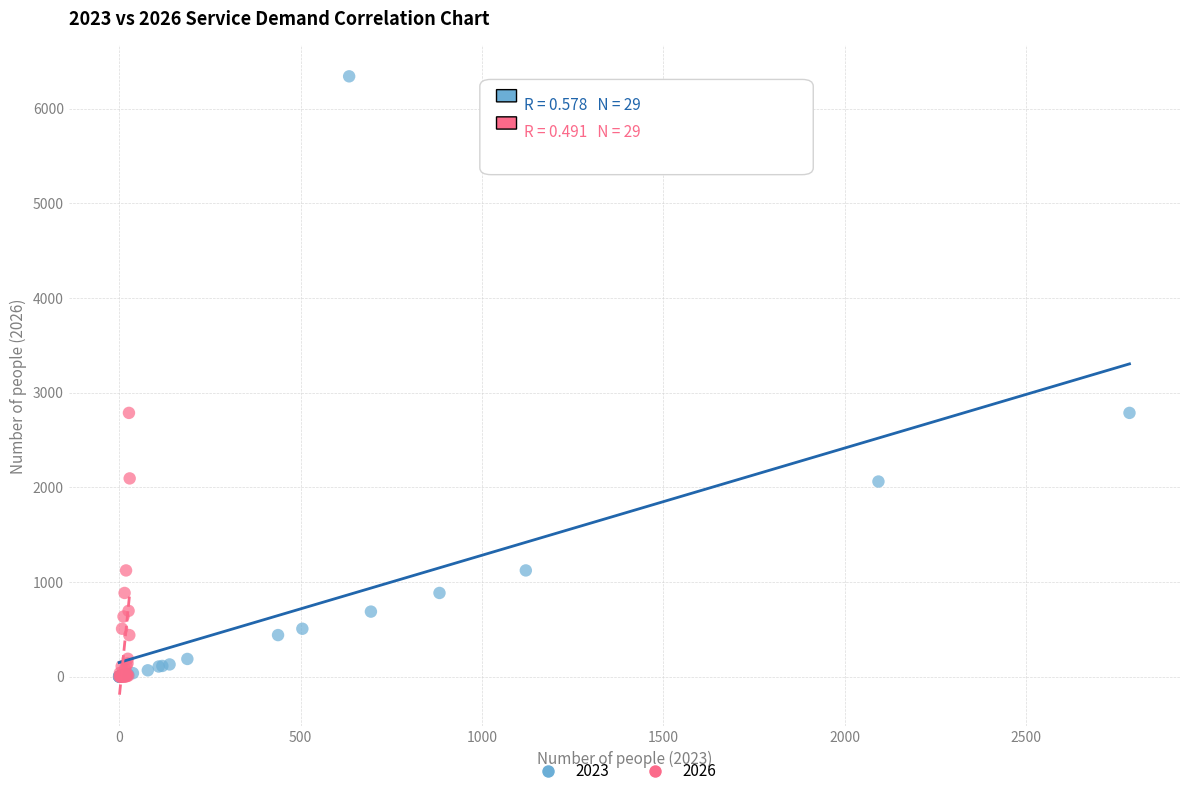

Which series contains the highest Y value?

2023